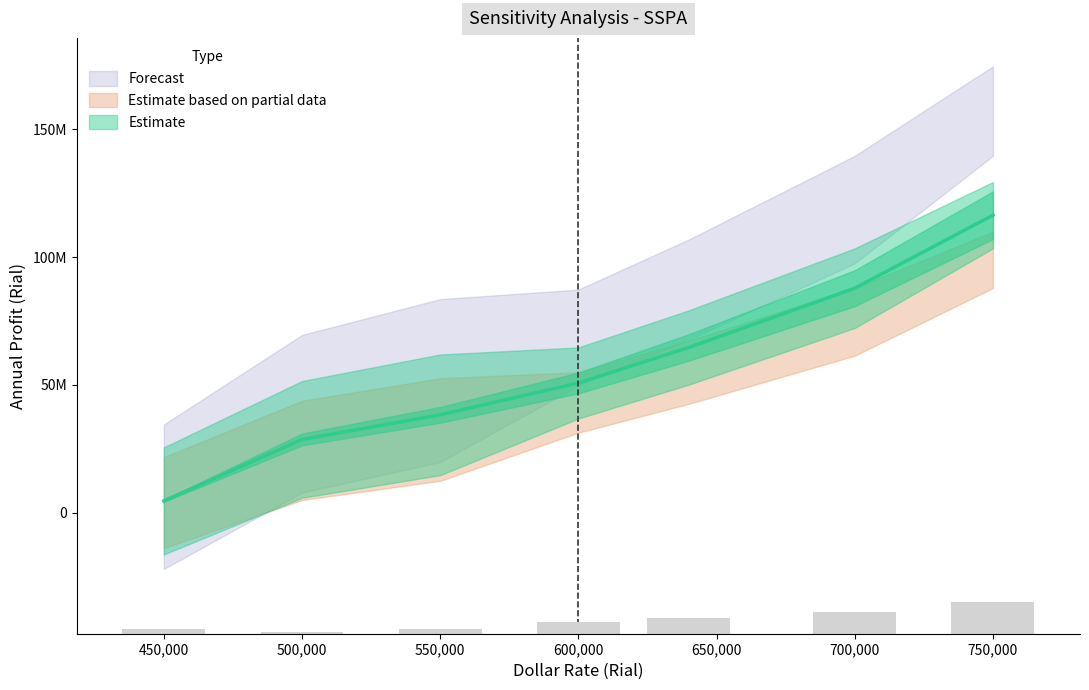

What is the total value across all series at 550000?

77195161.0